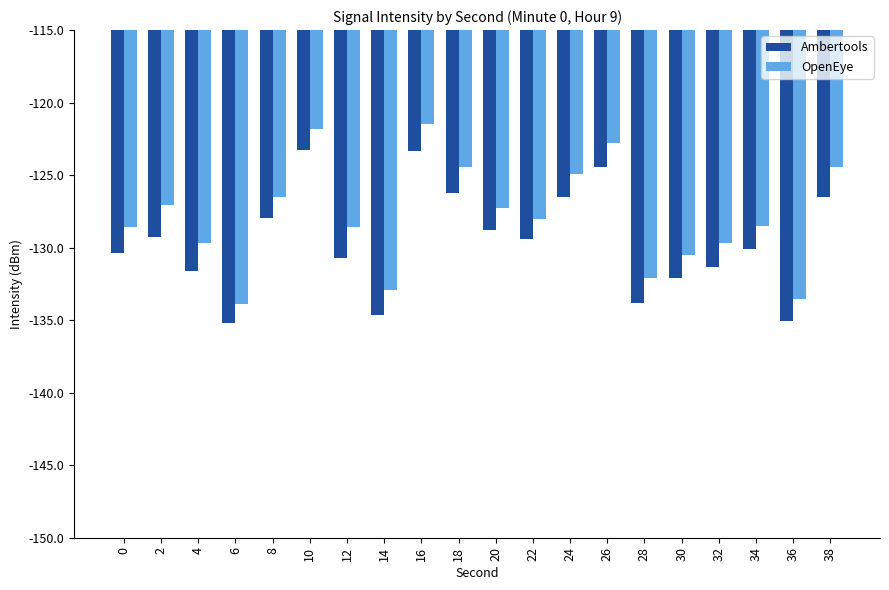

What is the minimum value shown in the chart?

-135.2